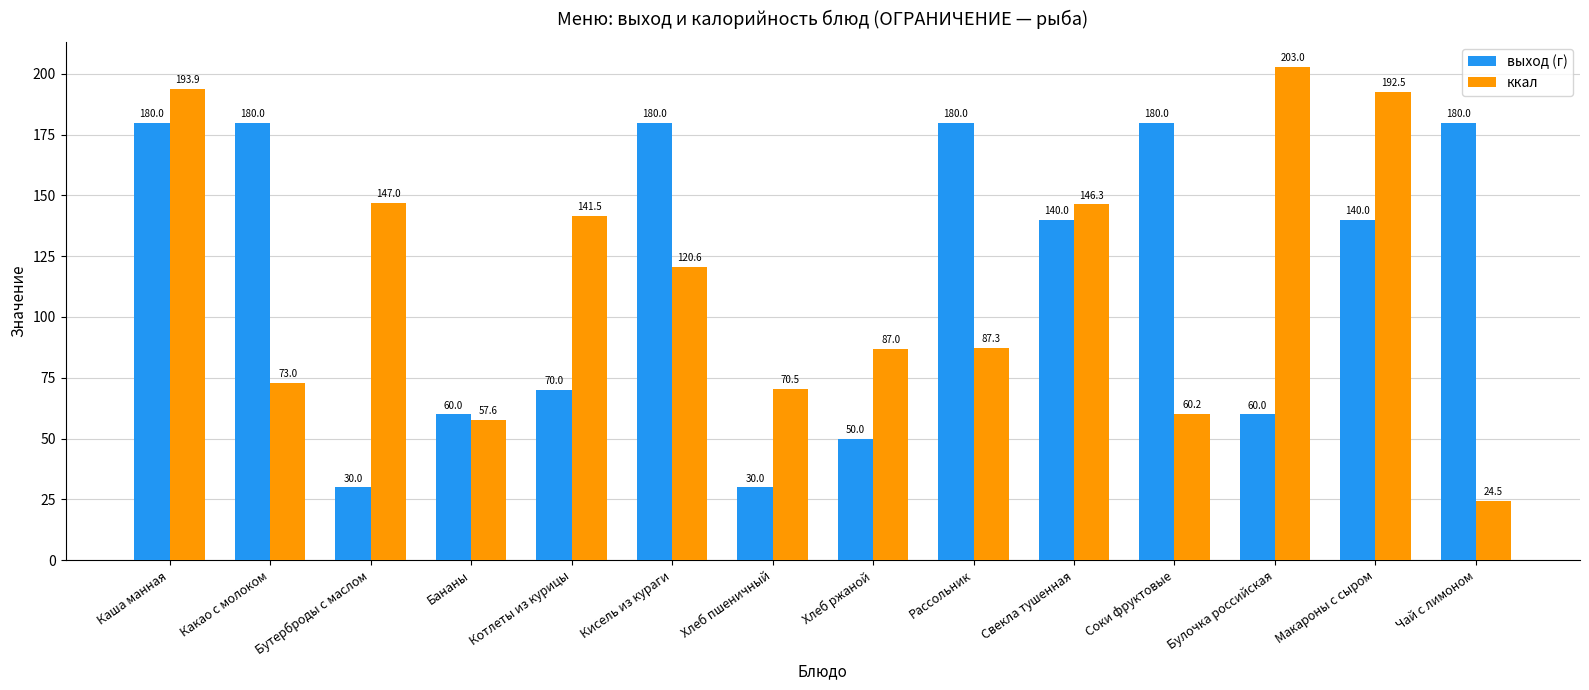

Rank the series by their maximum value, from lowest to highest.

выход (г), ккал